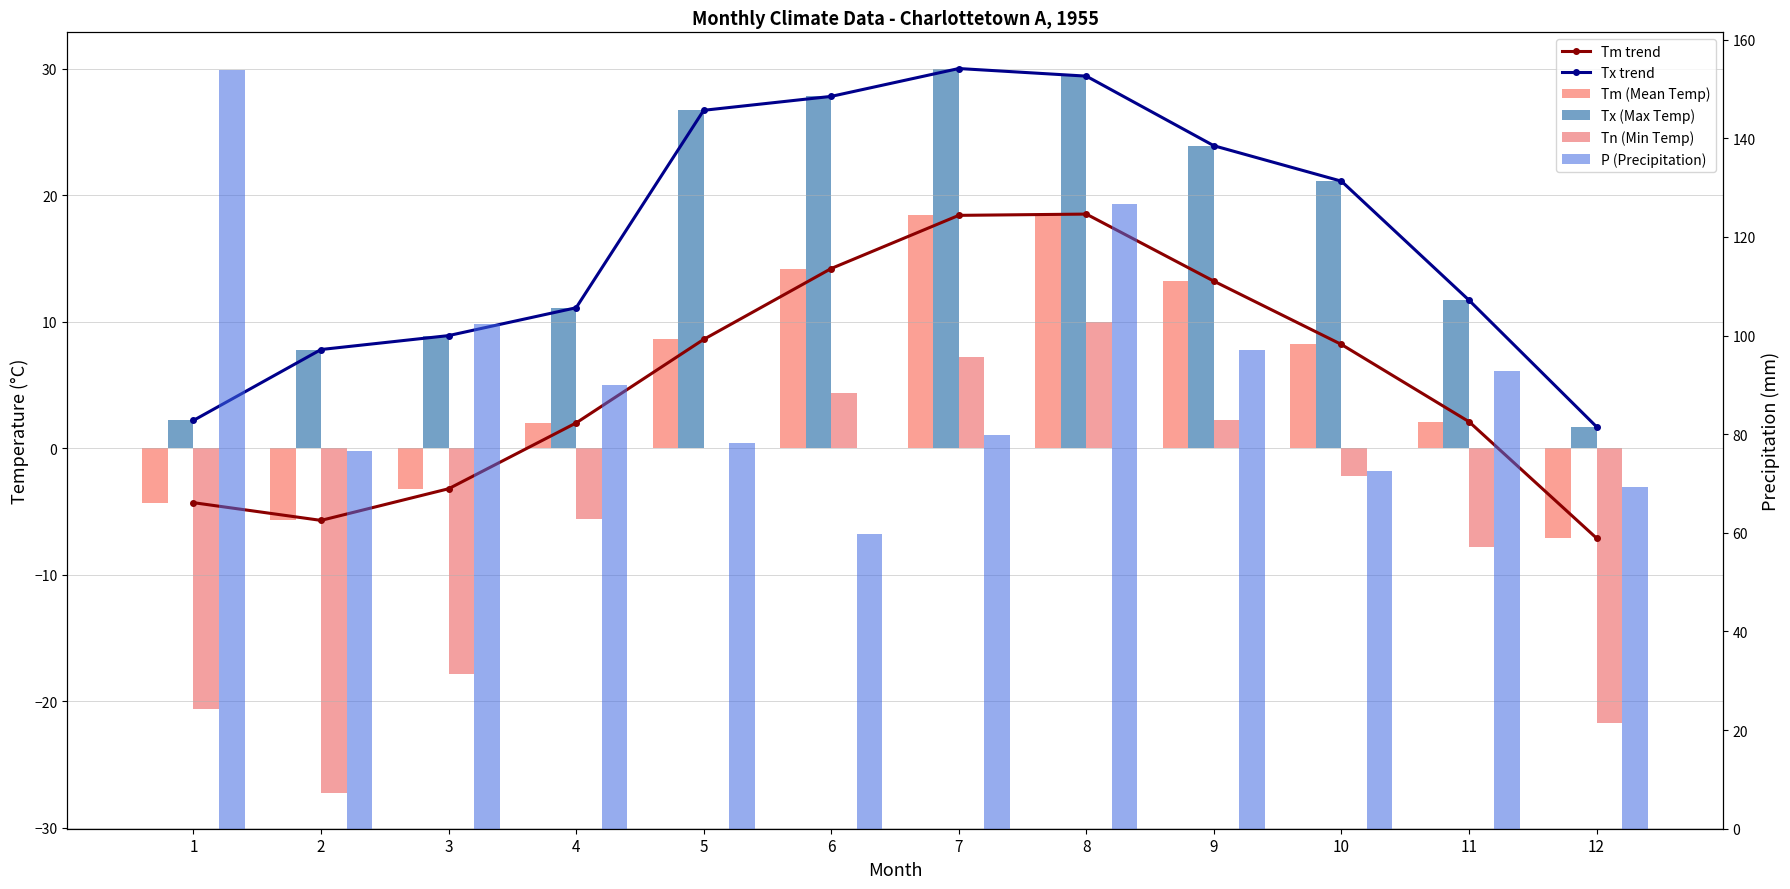

True or false: Tn (Min Temp) has a value of -5.6 at 4.

True